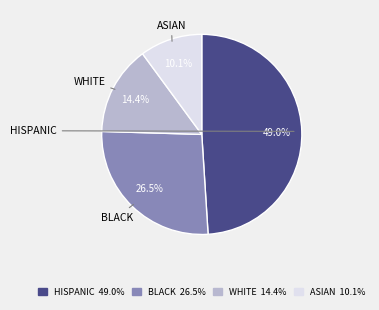

Is there a majority slice in this chart?

No